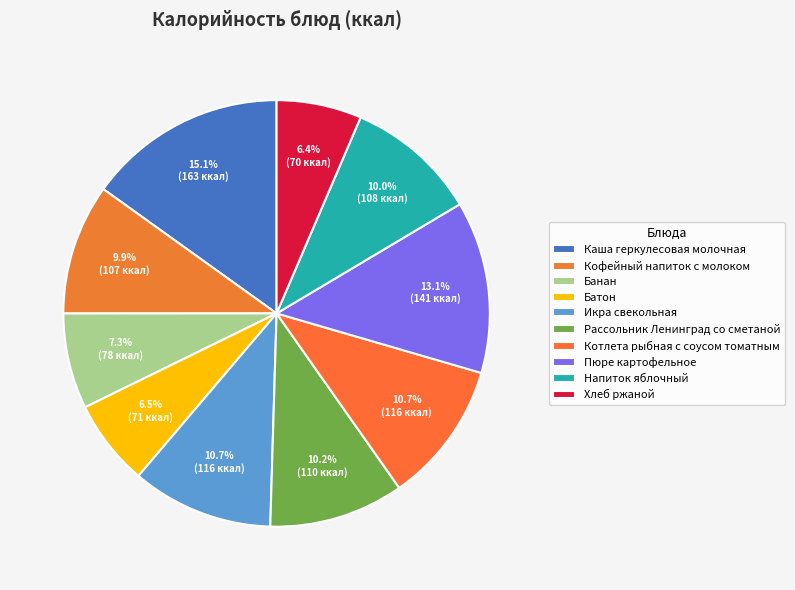

Is it true that Батон is 1% of the pie?

False